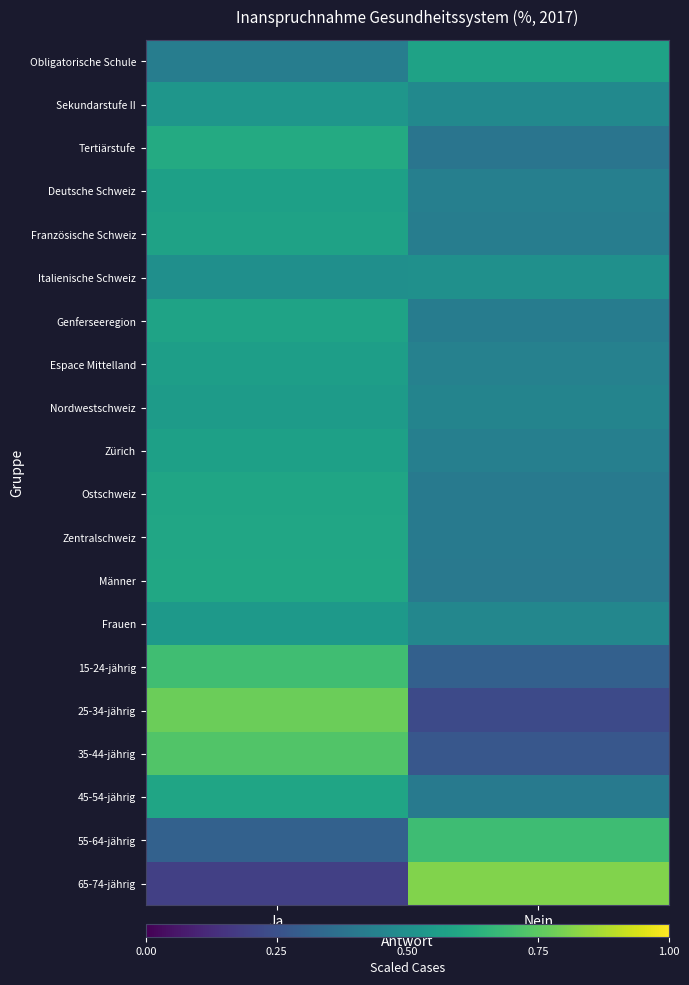

What is the total value across all series at Ja?

11.1